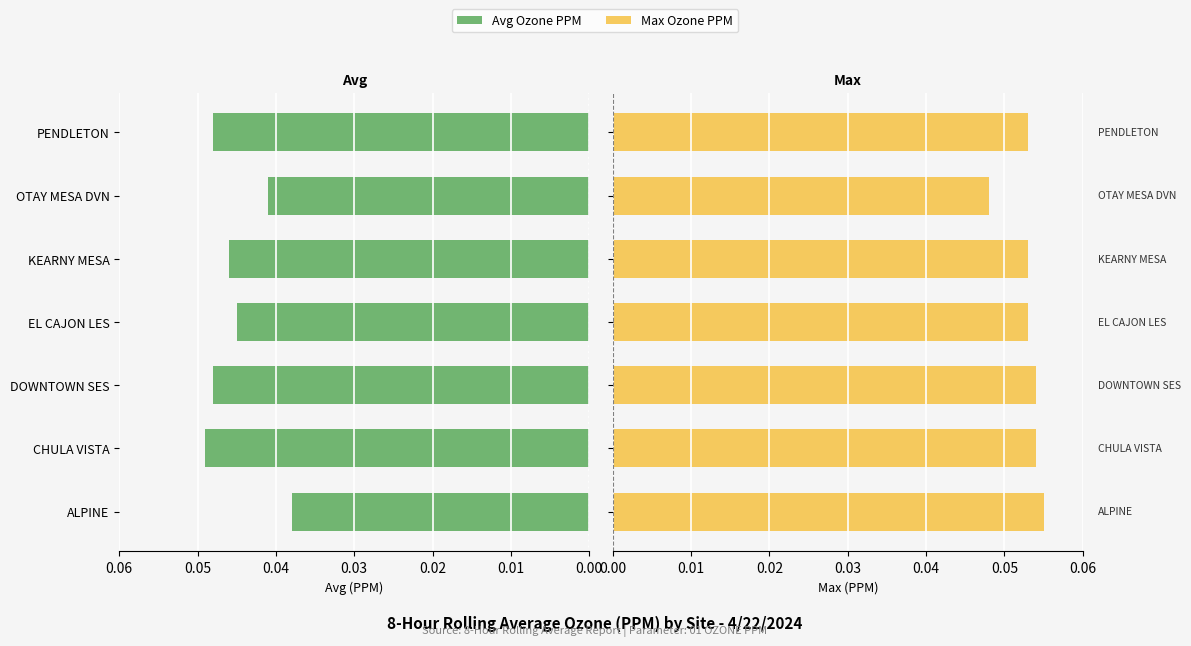

What is the value of the Max Ozone PPM bar at the 1st from the left?

0.1